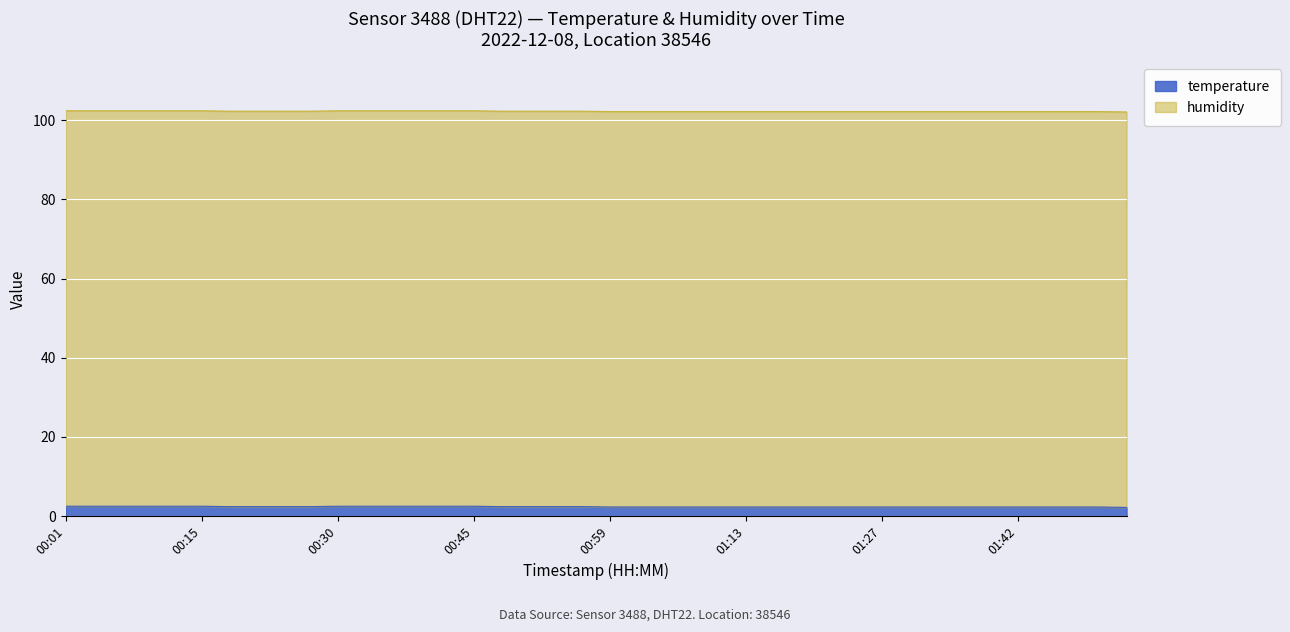

What is the approximate value at 00:56?

2.4